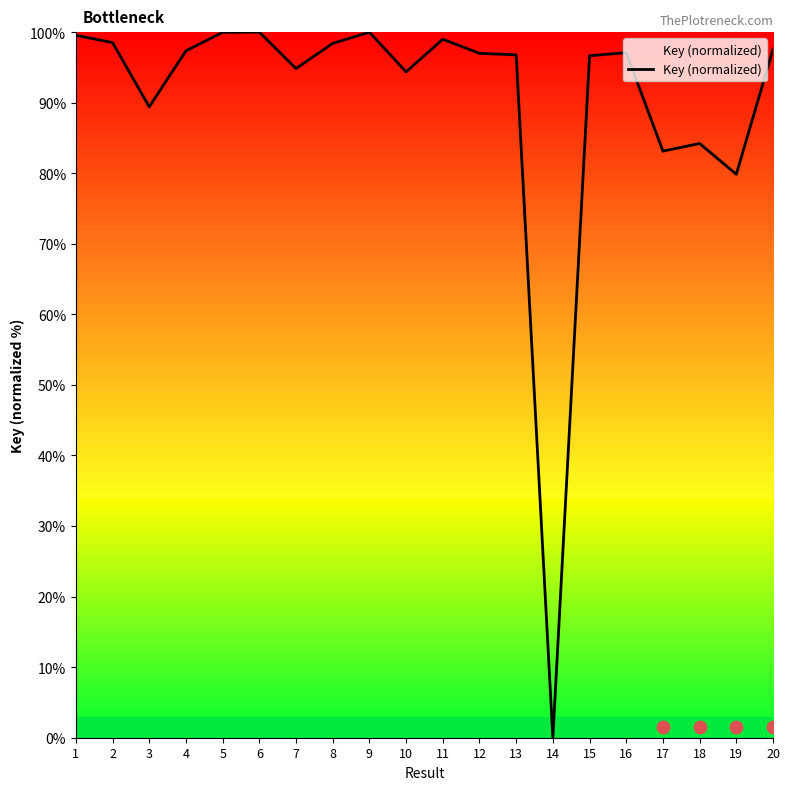

Between 4 and 7, which is larger?

4